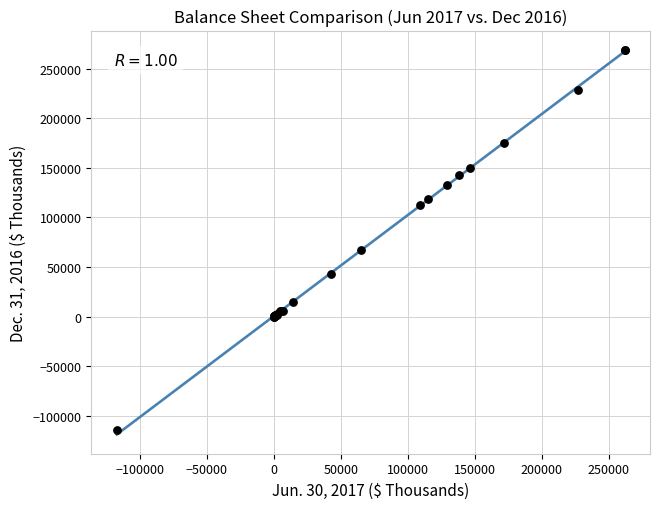

What Y value in the scatter plot is closest to 77119?

67111